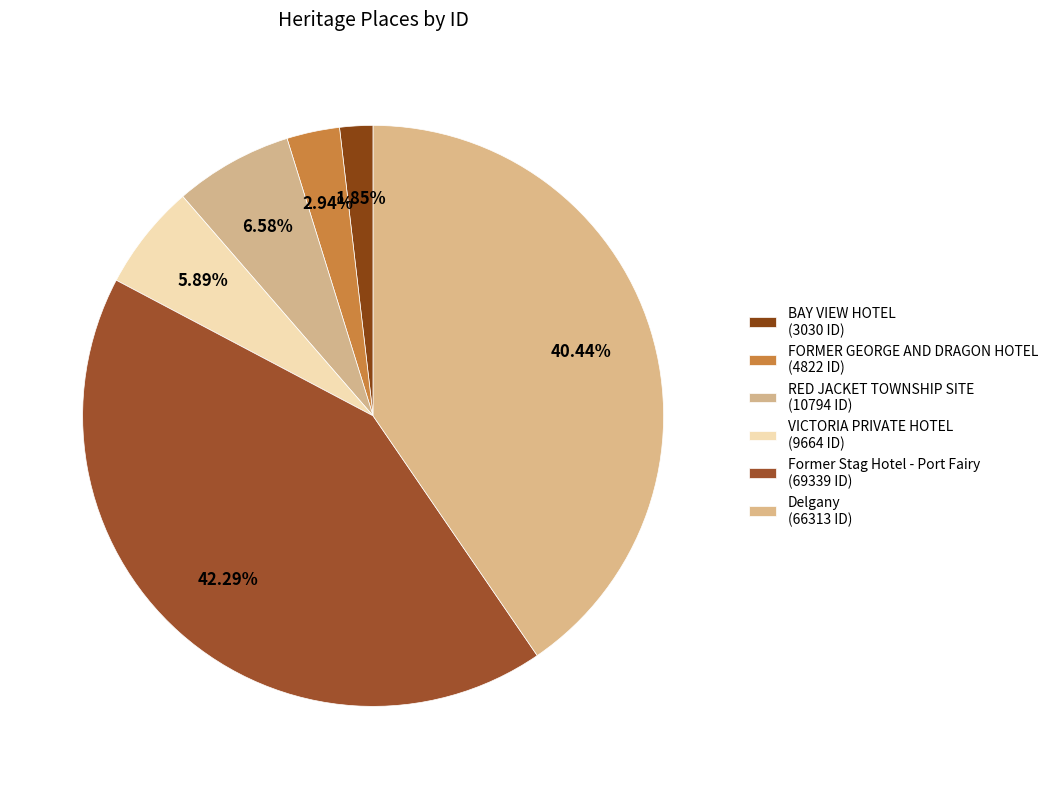

What is the ratio of the value at FORMER GEORGE AND DRAGON HOTEL to the value at Delgany?

0.1